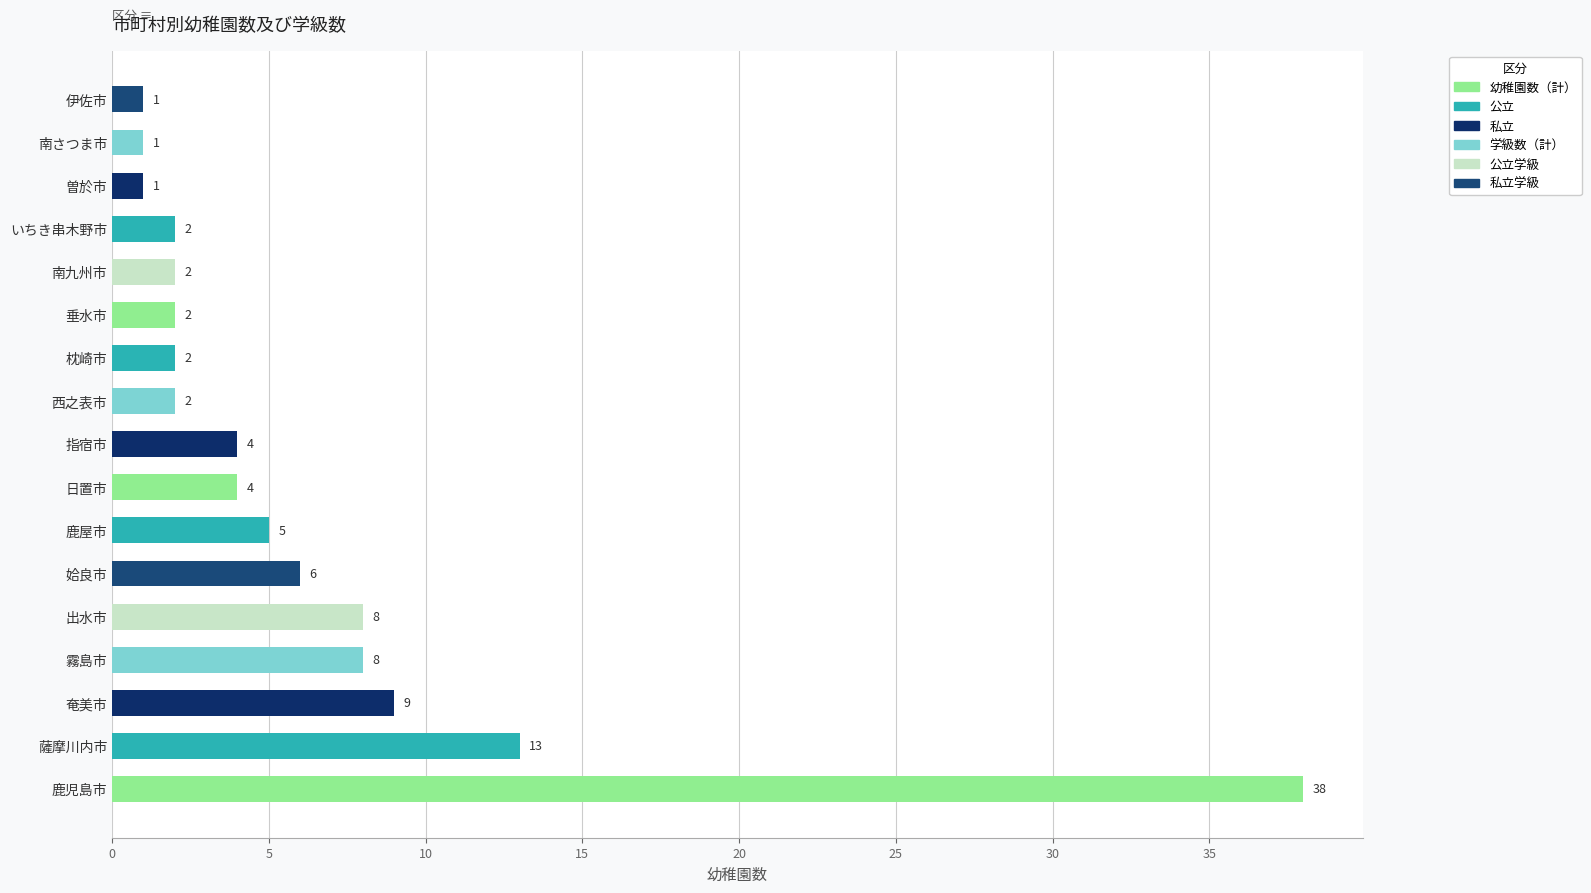

Reading bottom to top, list all the values displayed in this chart.

鹿児島市=38	薩摩川内市=13	奄美市=9	霧島市=8	出水市=8	姶良市=6	鹿屋市=5	日置市=4	指宿市=4	西之表市=2	枕崎市=2	垂水市=2	南九州市=2	いちき串木野市=2	曽於市=1	南さつま市=1	伊佐市=1